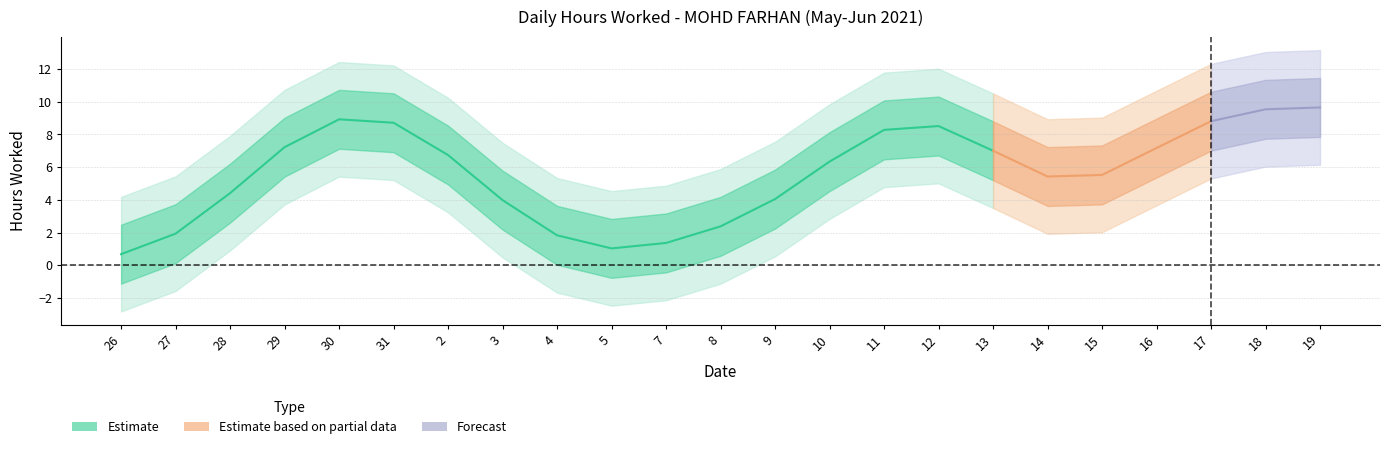

What is the label of the 1st point from the left?

26